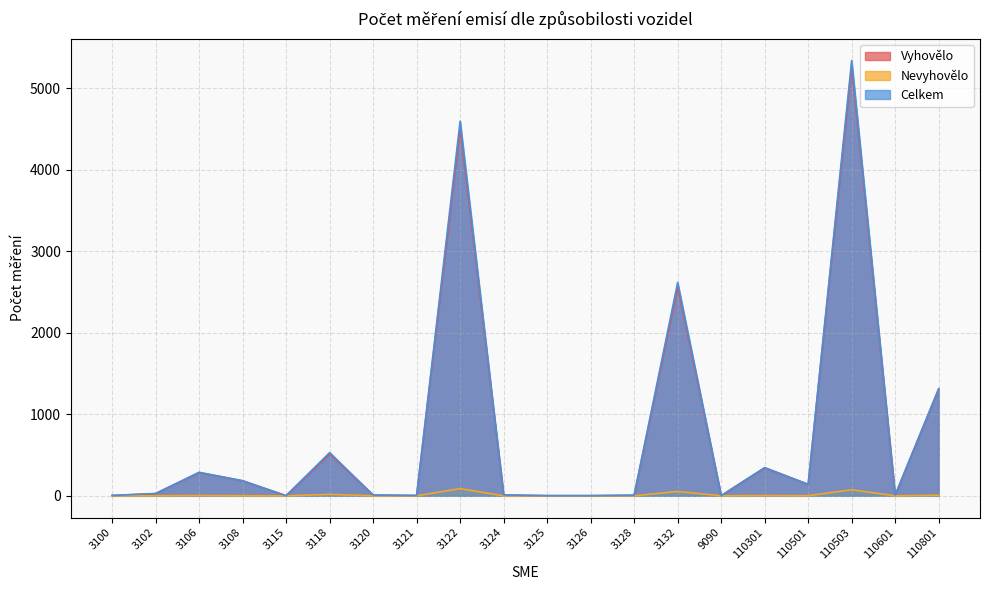

True or false: Nevyhovělo has more than 1 points higher than both neighbors.

True